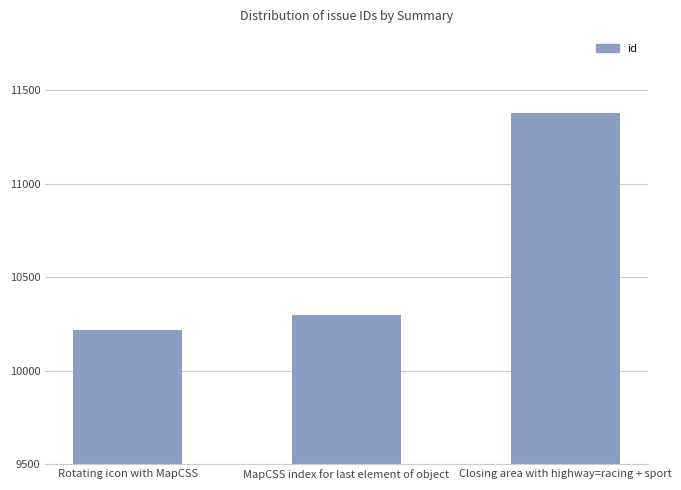

How many bars are there in total?

3